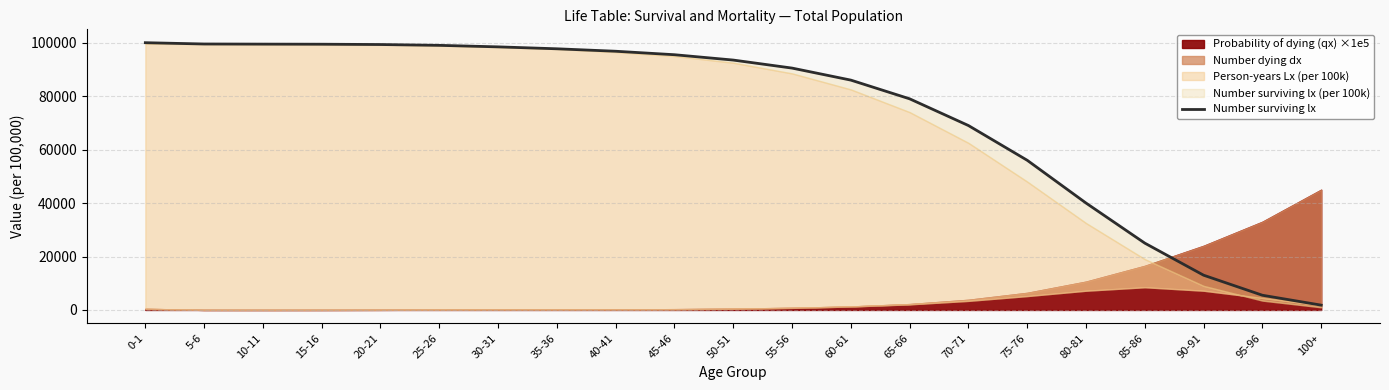

Is it true that the value at 75-76 is 56000?

True